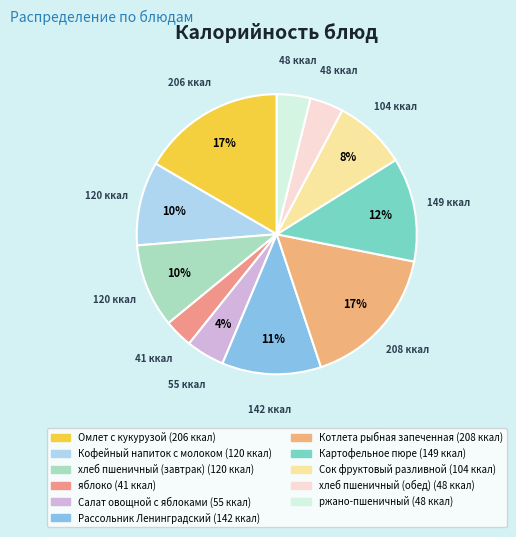

What percentage is NOT represented by Картофельное пюре?

88.0%